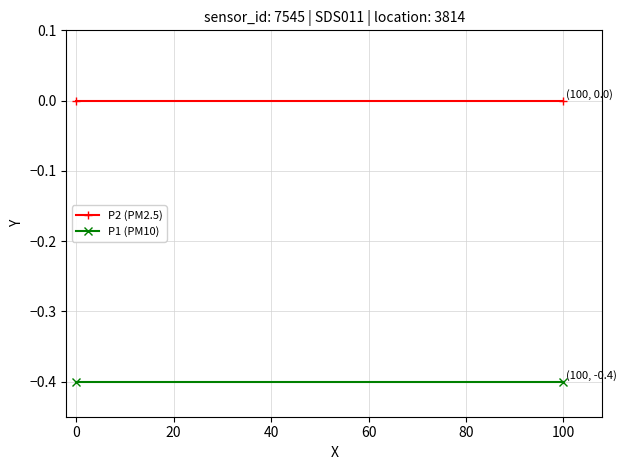

What is the smallest value displayed?

-0.4